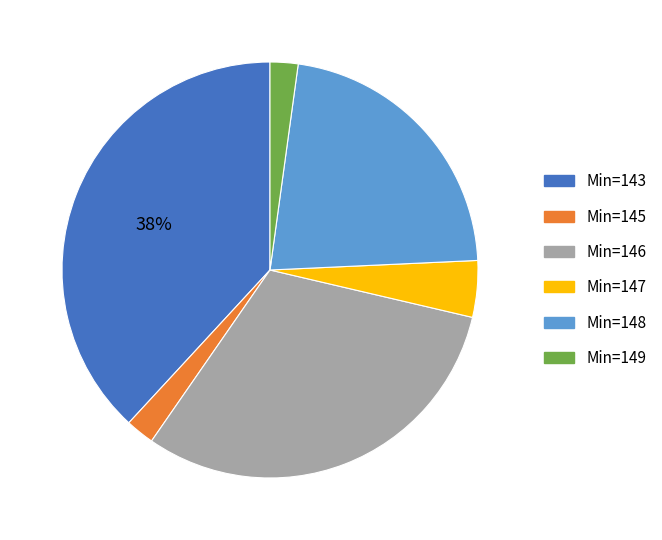

True or false: Min=146 accounts for 31% of the total.

True